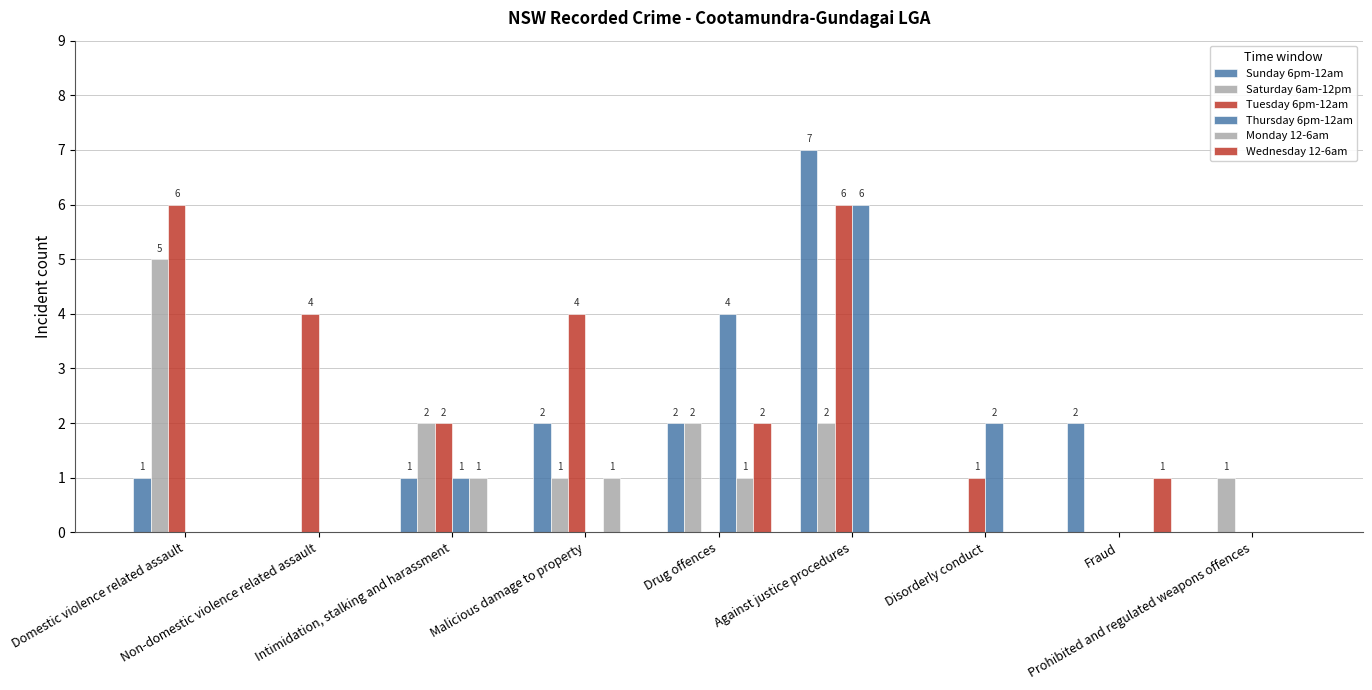

At which label does Sunday 6pm-12am reach its peak?

Against justice procedures